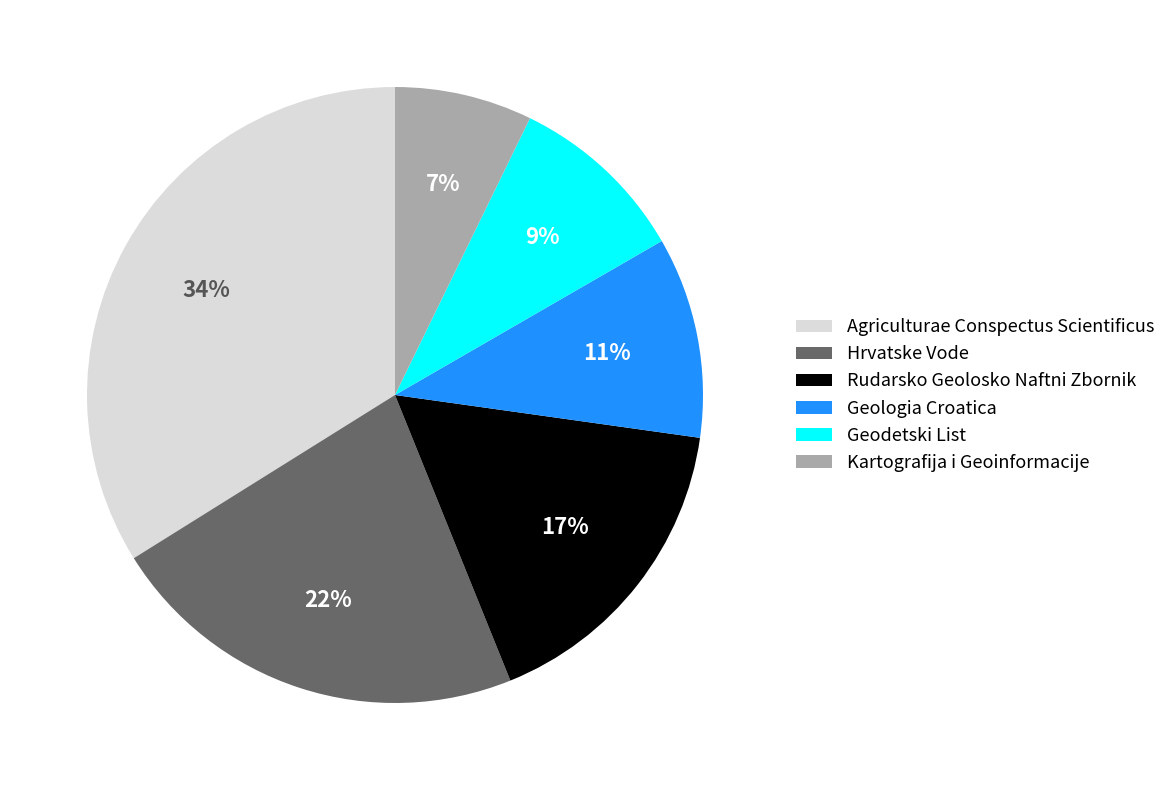

How many segments does this pie chart have?

6